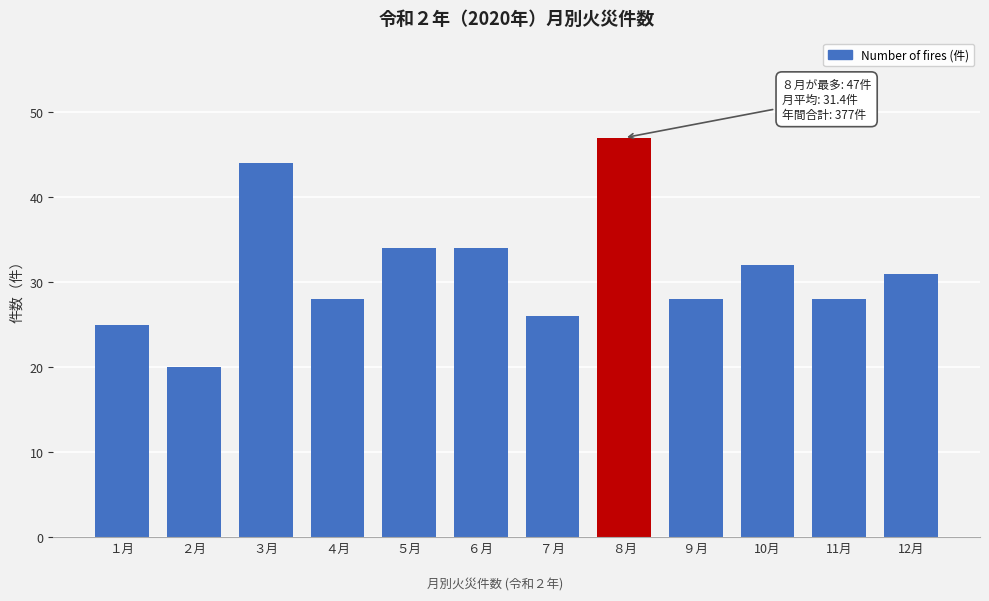

Reading left to right, transcribe all the data shown in this chart.

１月=25	２月=20	３月=44	４月=28	５月=34	６月=34	７月=26	８月=47	９月=28	10月=32	11月=28	12月=31